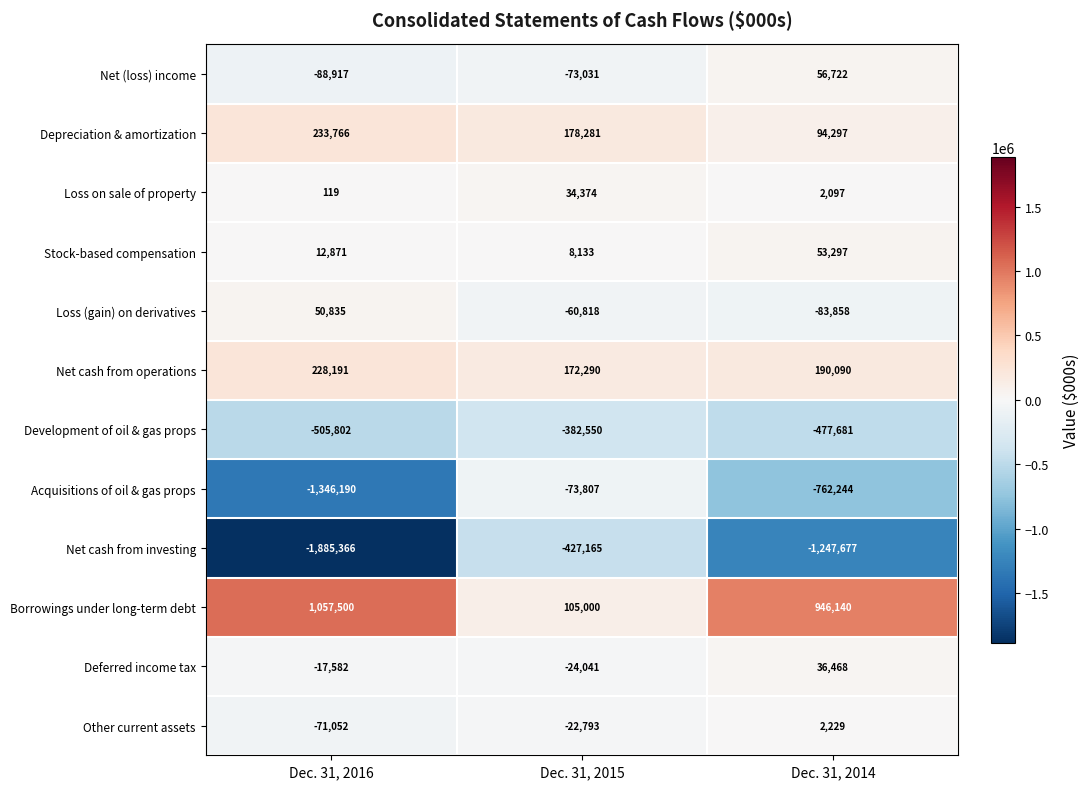

Rank the series at Dec. 31, 2014 from lowest to highest value.

Net cash from investing, Acquisitions of oil & gas props, Development of oil & gas props, Loss (gain) on derivatives, Loss on sale of property, Other current assets, Deferred income tax, Stock-based compensation, Net (loss) income, Depreciation & amortization, Net cash from operations, Borrowings under long-term debt